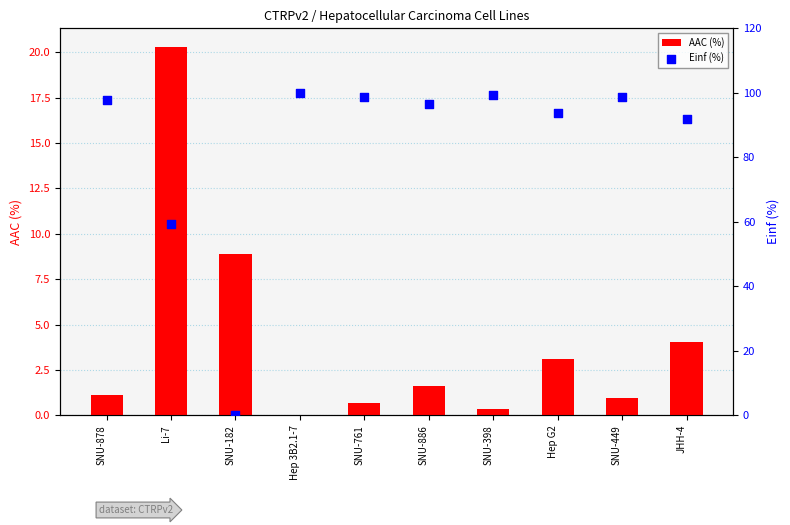

Which series reaches the maximum Y coordinate?

Einf (%)